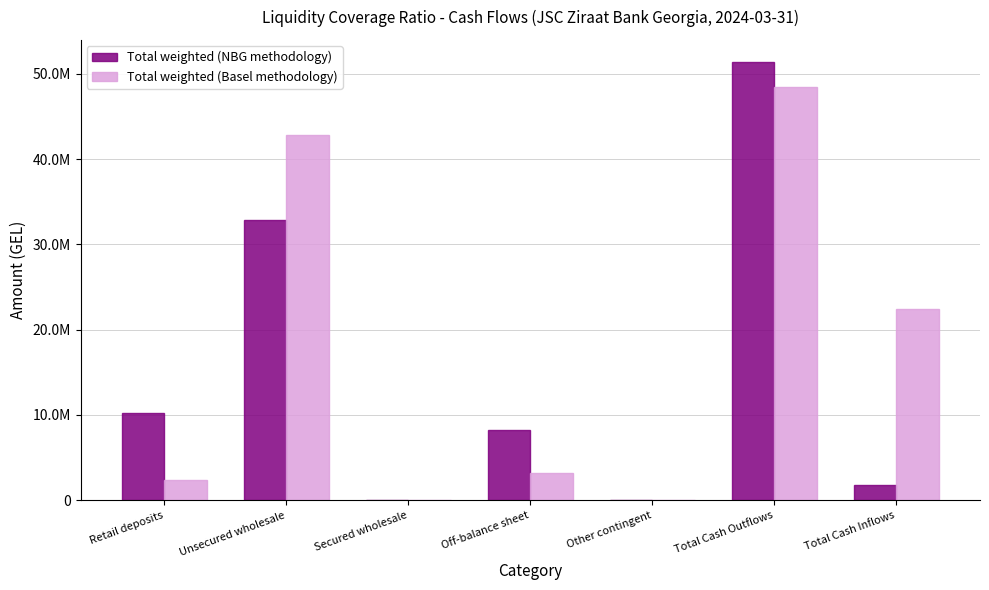

Where does the Total weighted (NBG methodology) series first go above 8226100?

Retail deposits